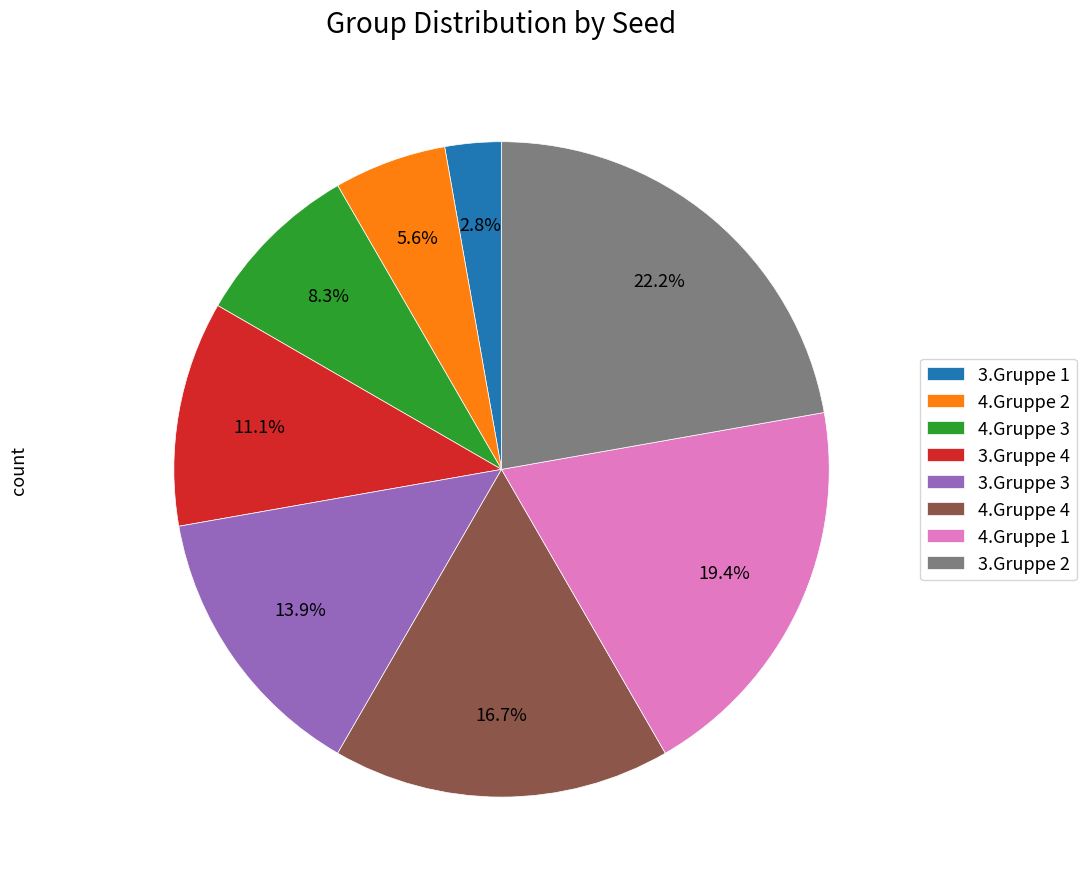

True or false: 3.Gruppe 2 accounts for 22% of the total.

True